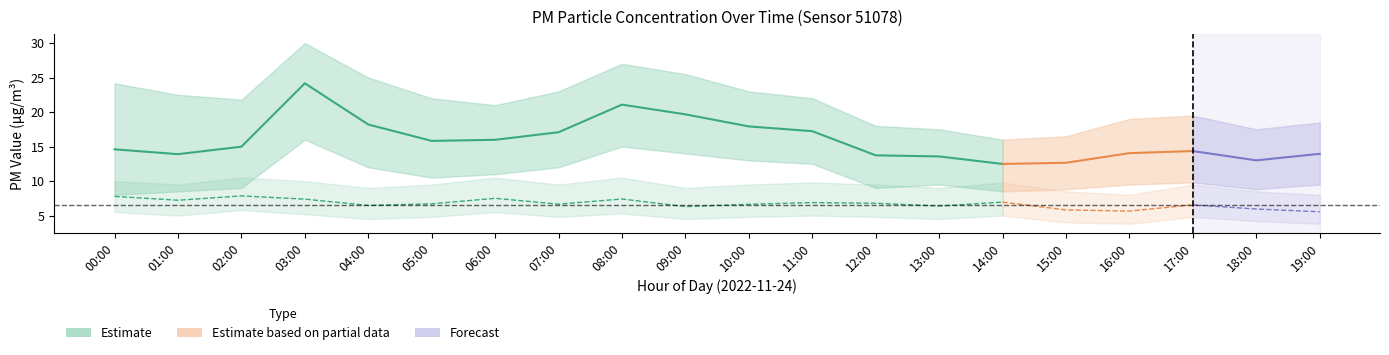

True or false: P1_lower and P1 cross at least once.

False